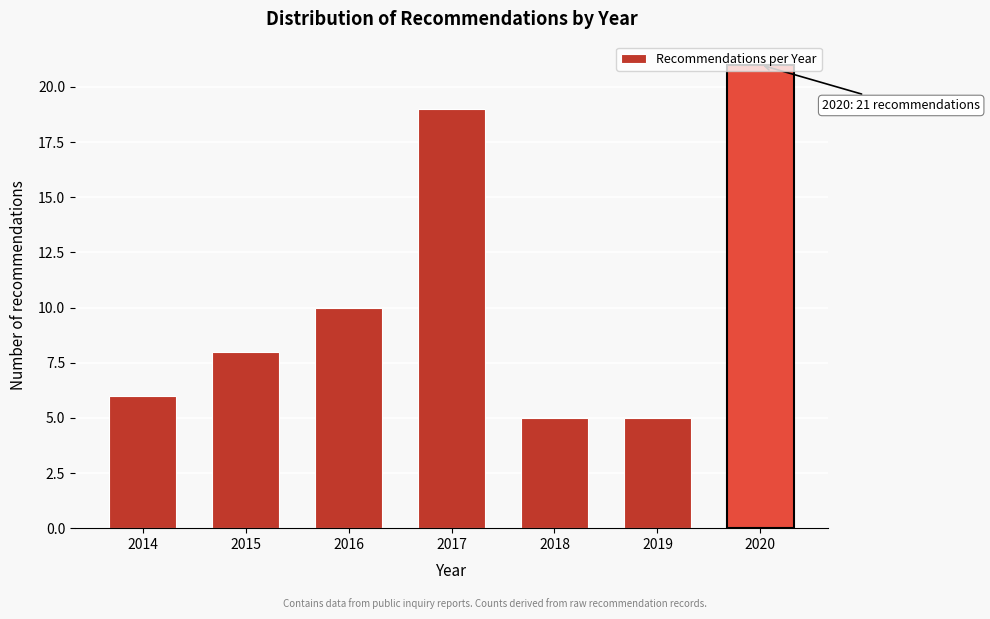

Is it true that the value at 2018 is 9?

False